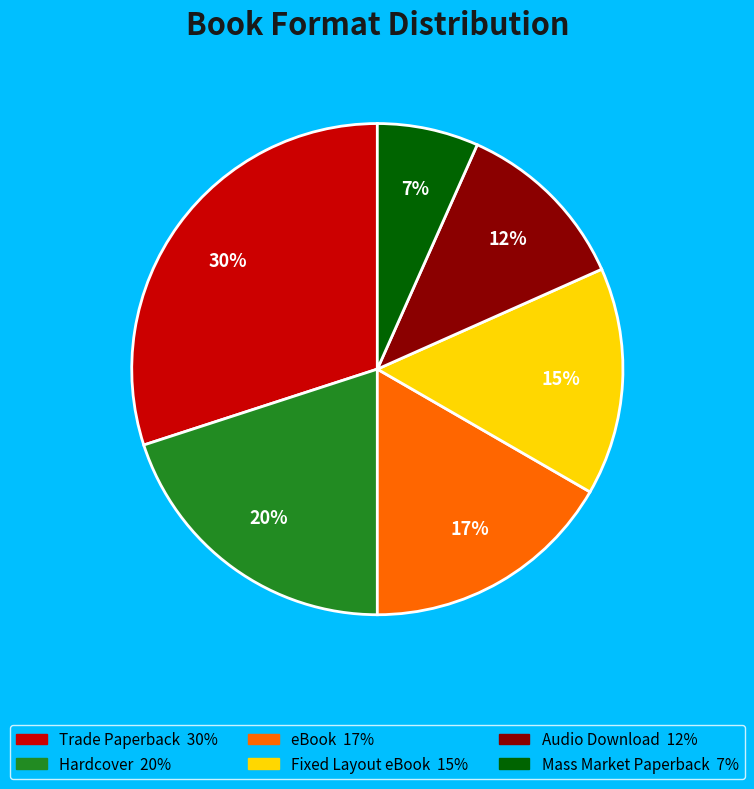

True or false: eBook accounts for 17% of the total.

True